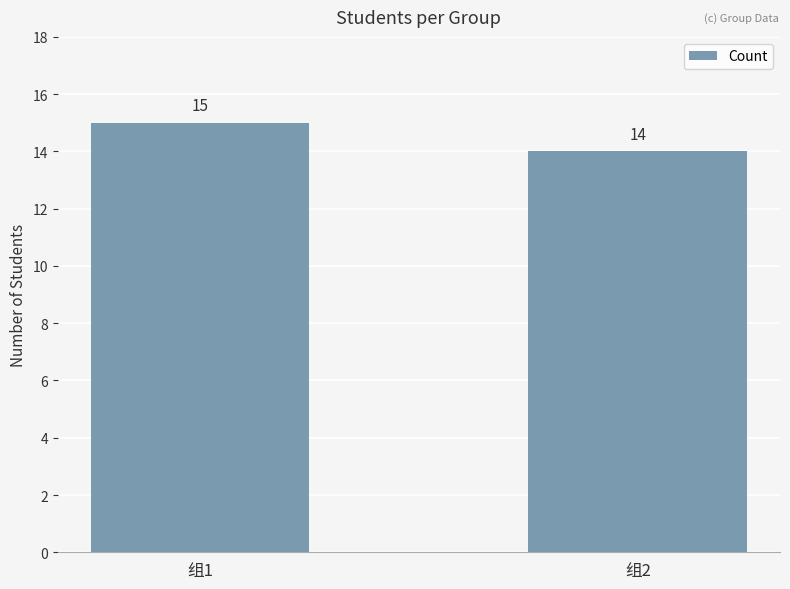

Reading right to left, what are all the values shown in this chart?

14	15